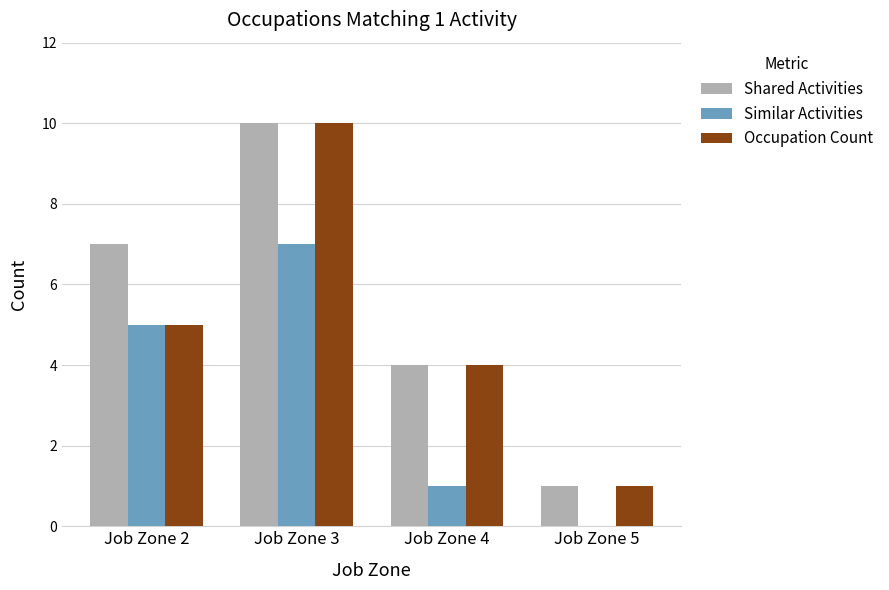

At which label does Similar Activities reach its peak?

Job Zone 3